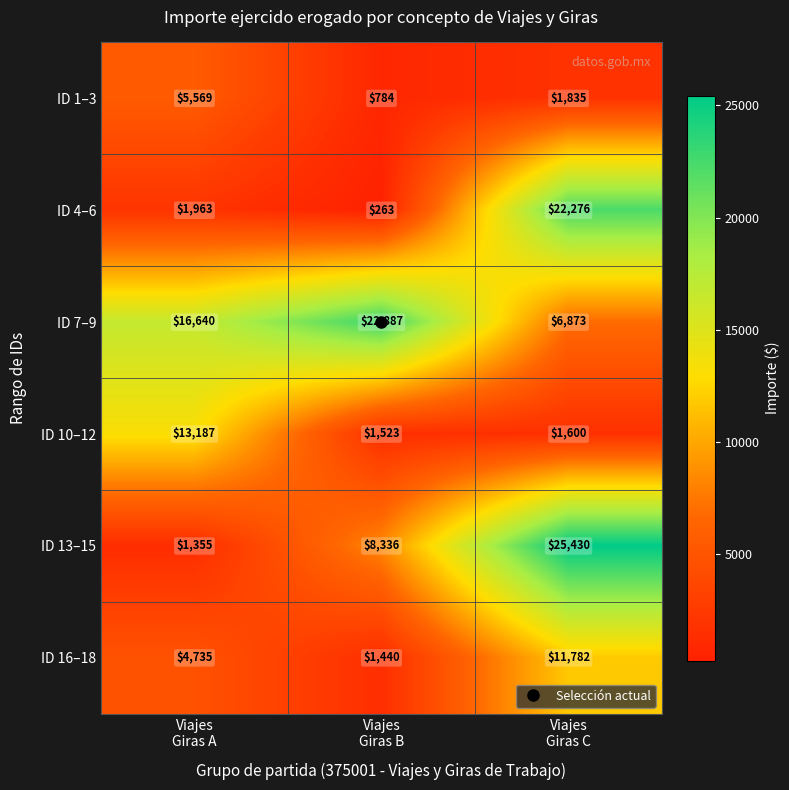

What is the difference between the maximum and minimum values in the ID 16–18 series?

10342